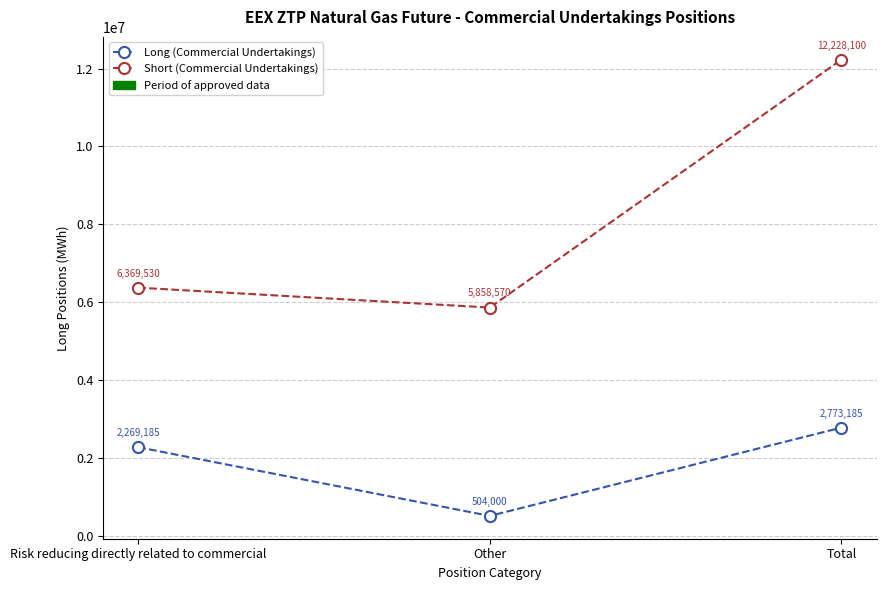

Is it true that Long (Commercial Undertakings) equals 4146422 at Total?

False